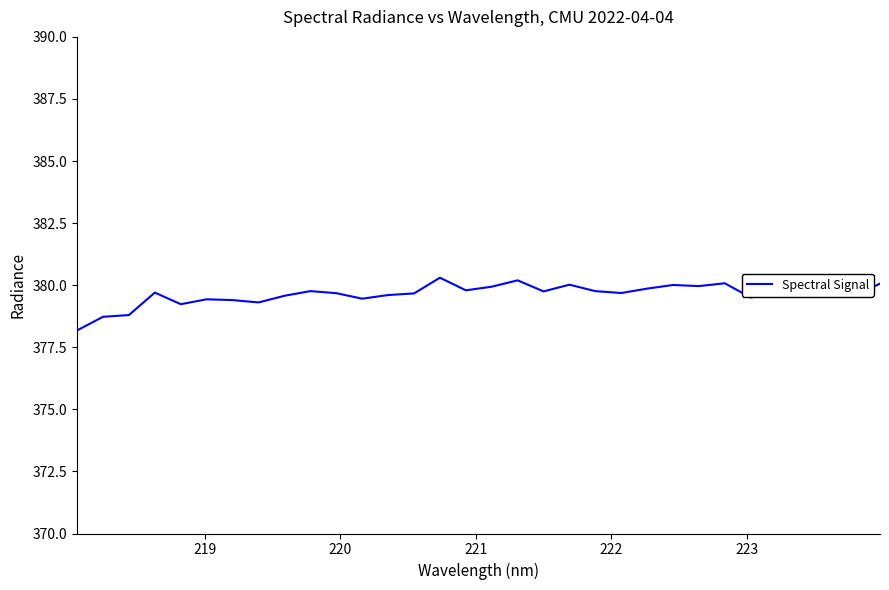

What is the value of the 14th point from the left?

379.7